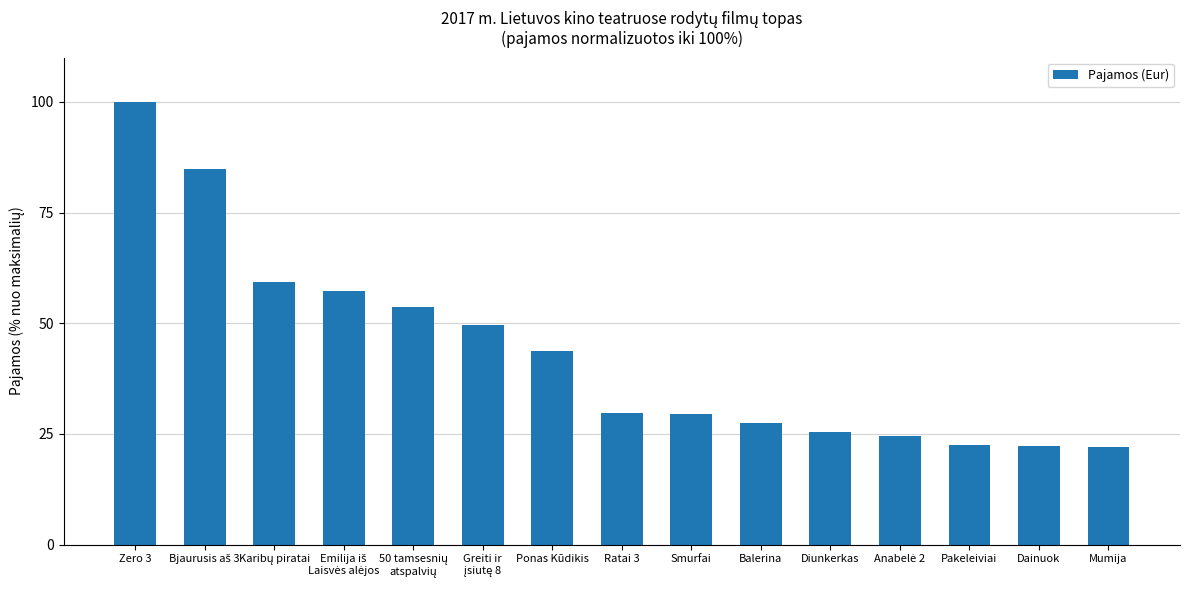

Does the chart contain stacked bars?

No